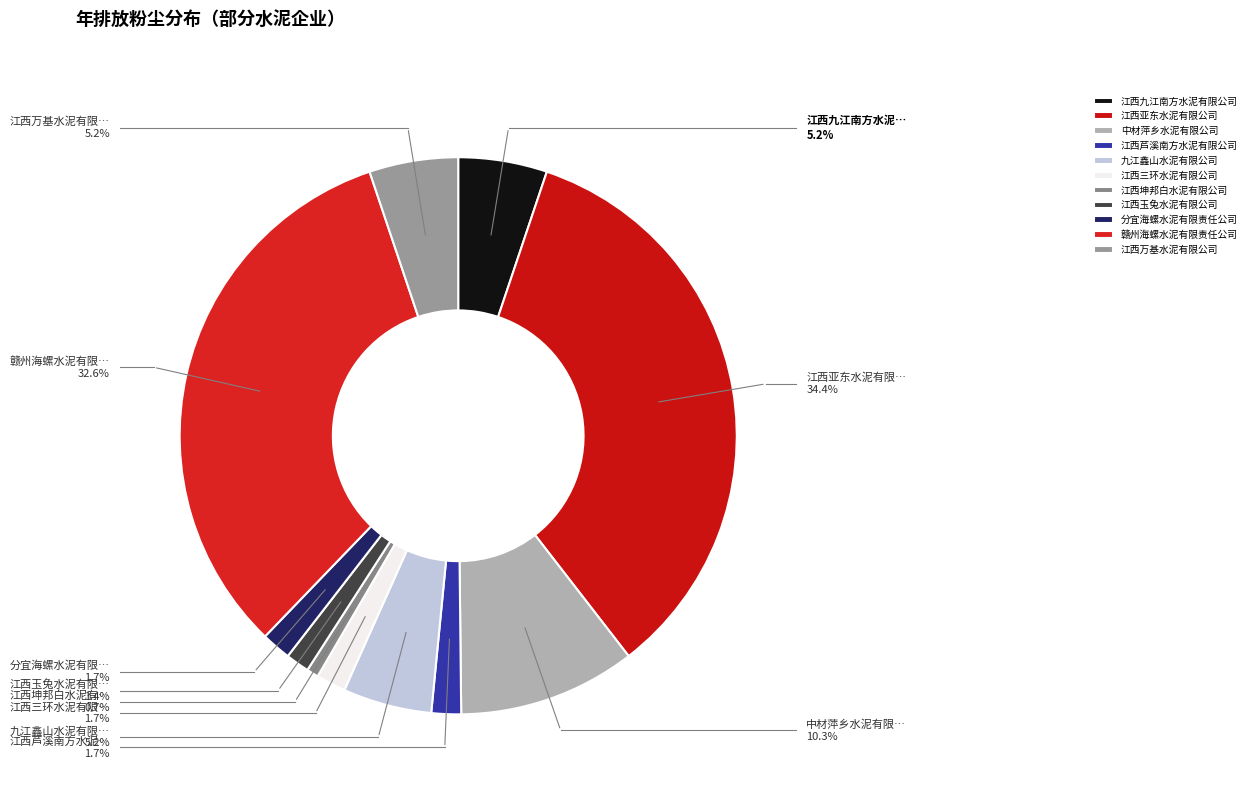

To the nearest percent, what portion does 九江鑫山水泥有限公司 represent?

5%